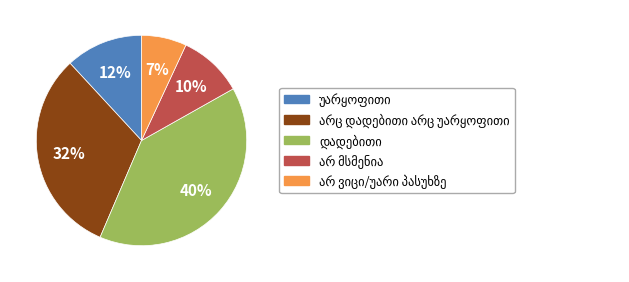

Is there any slice that represents more than half of the pie?

No